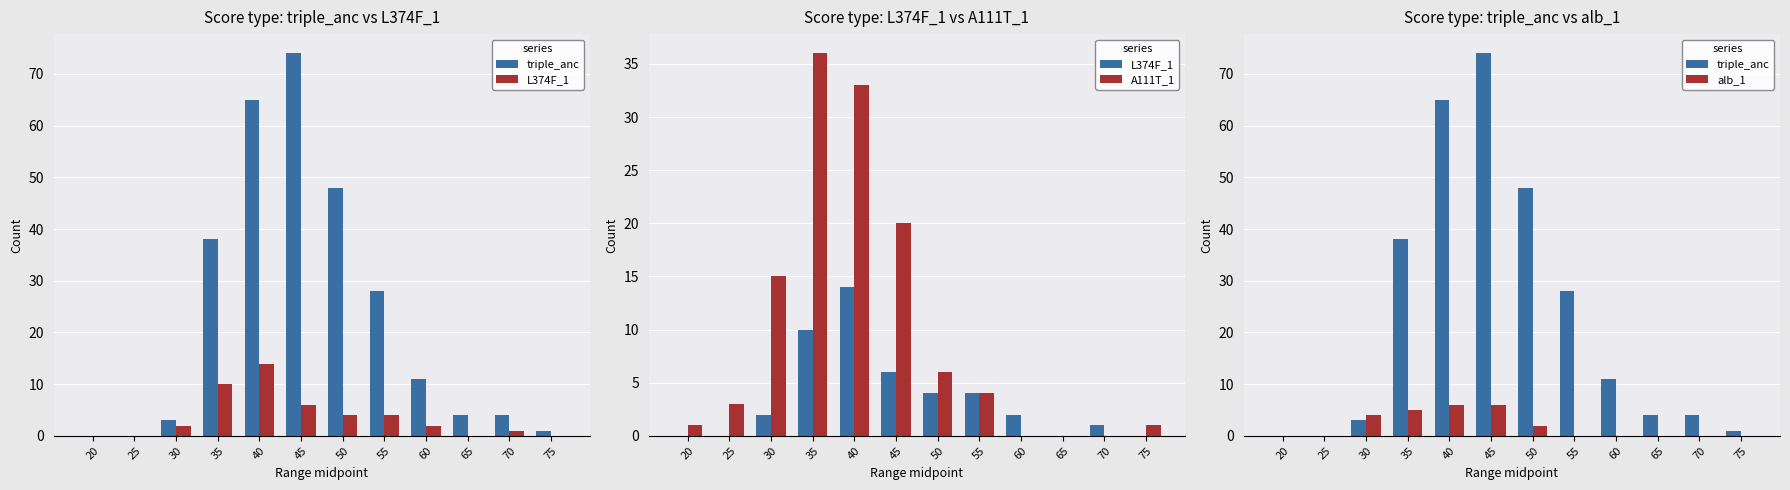

What is the sum of all alb_1 values?

23